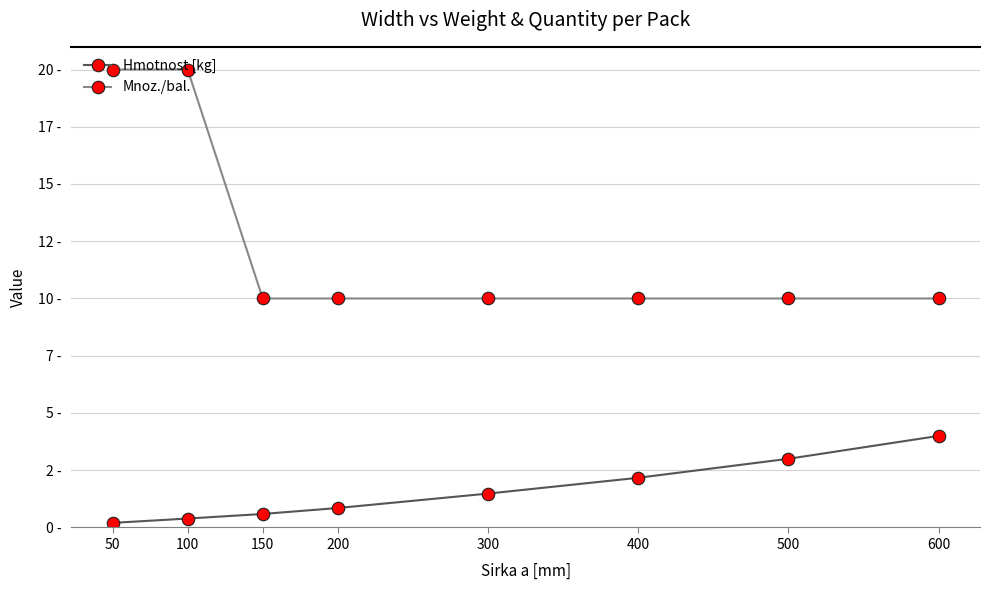

True or false: Hmotnost [kg] and Mnoz./bal. cross at least once.

False